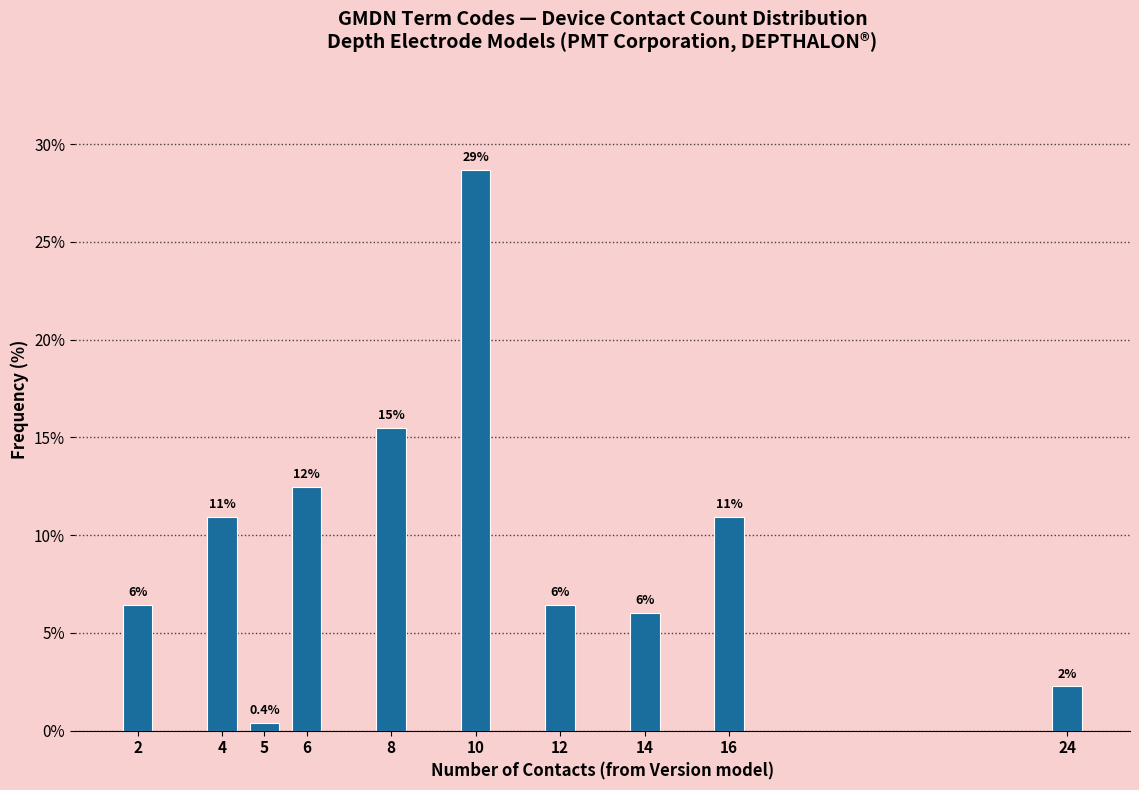

Are the bars horizontal?

No